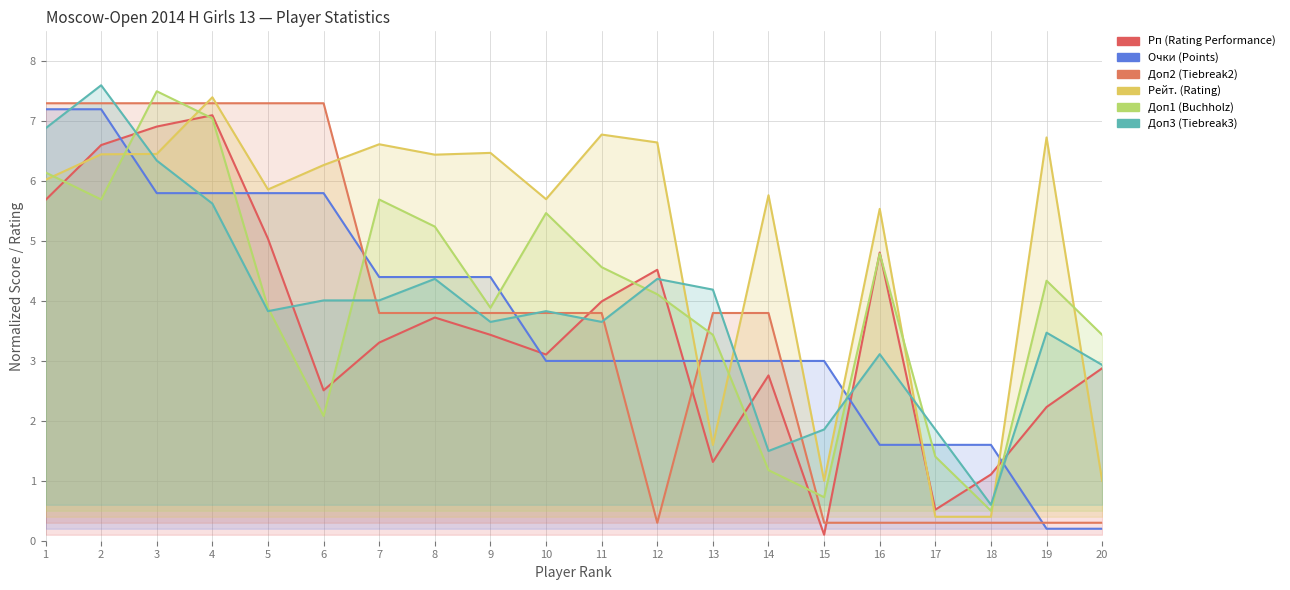

At which label does Очки (Points) first exceed 3?

1